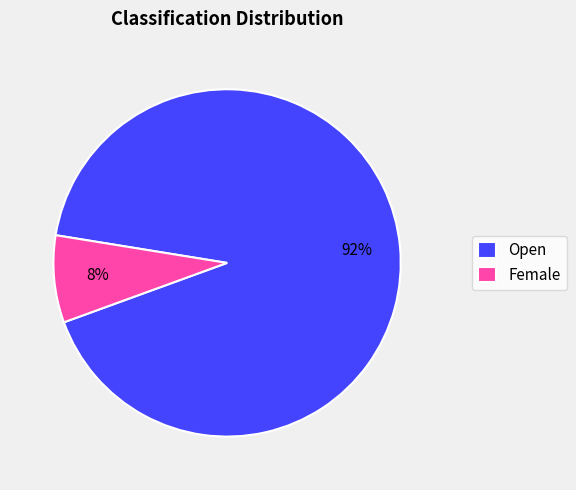

Count the number of slices in the pie.

2